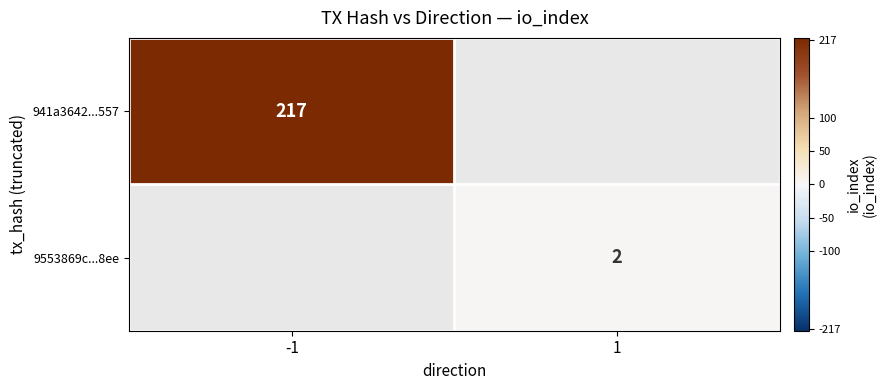

True or false: 9553869c...8ee has a value of 2 at 1.

True